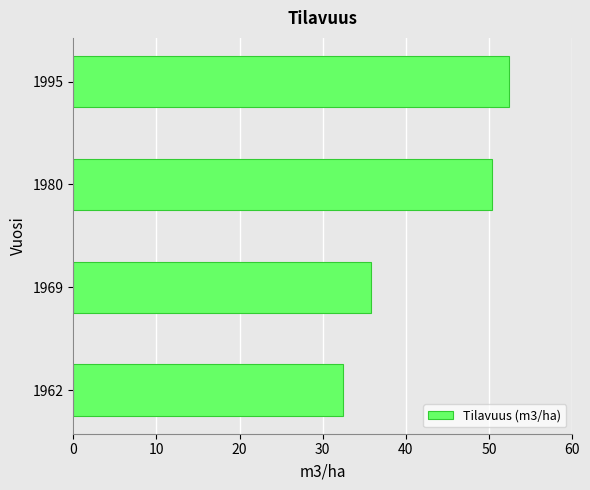

At which label is the value closest to 42?

1969